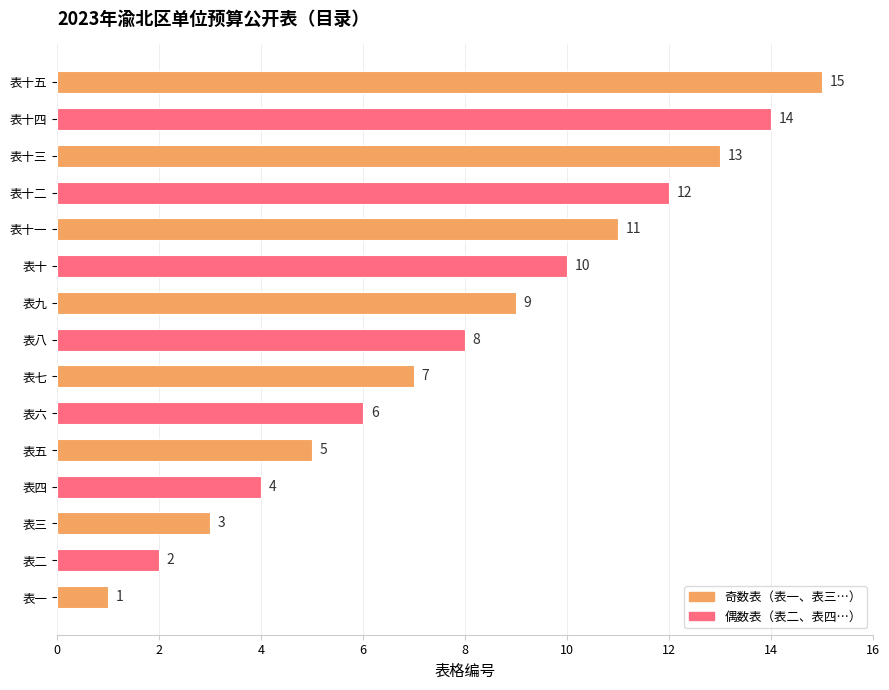

At which label is the value closest to 8?

表八